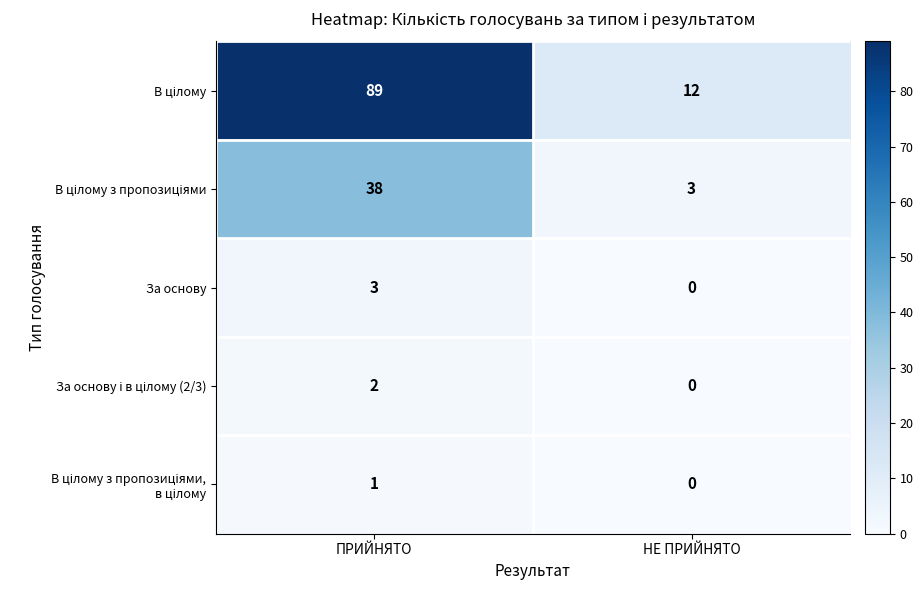

What is the difference between the highest and lowest values at НЕ ПРИЙНЯТО?

12